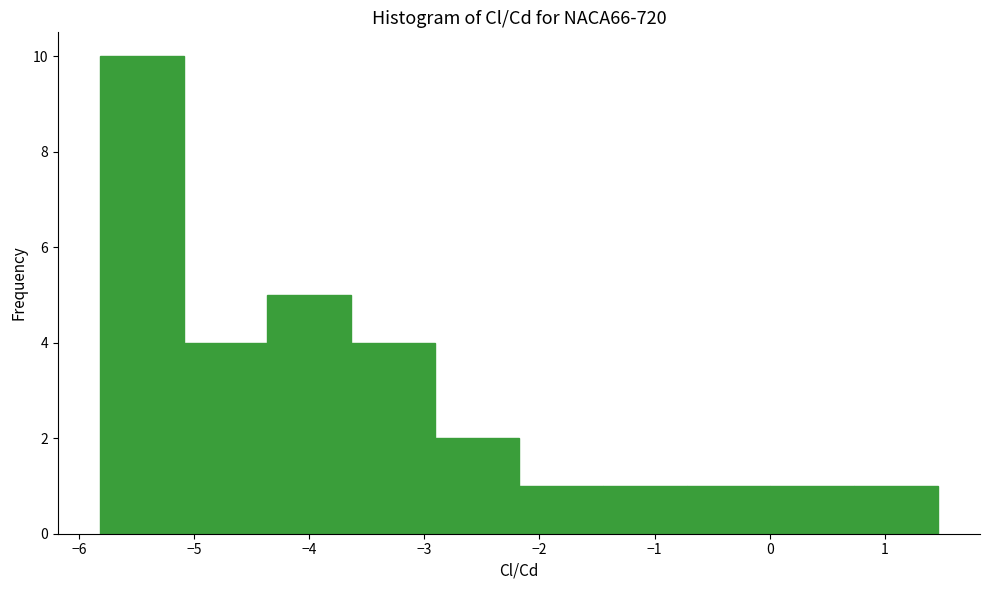

What is the height of the bar covering -0.7 to 0.0 on the x-axis? Neither the bar edges nor the heights are printed on the chart, so give them approximately, as read against the axes.

1